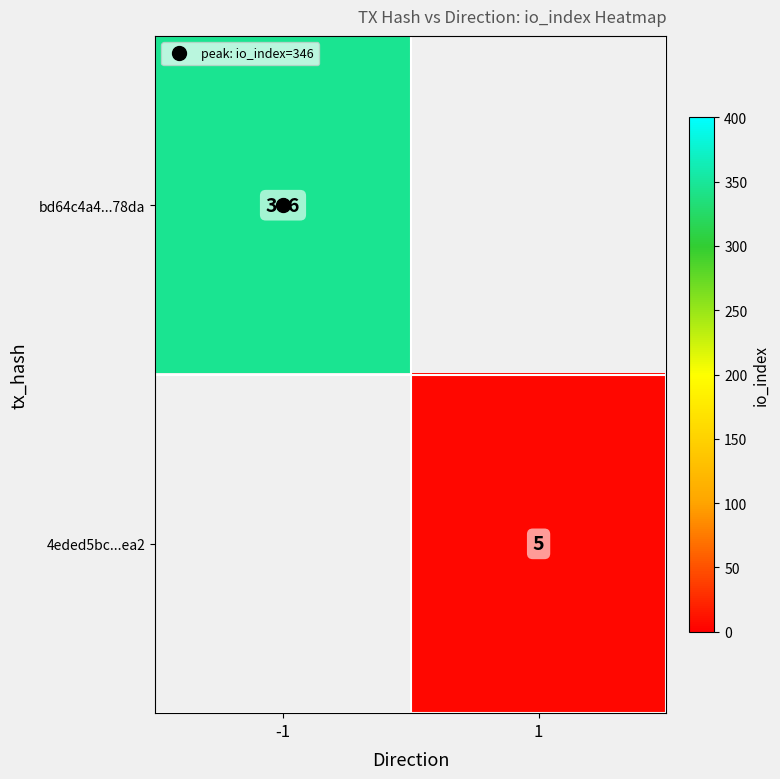

Is the value of bd64c4a4...78da at 1 greater than the value of 4eded5bc...ea2 at -1?

No